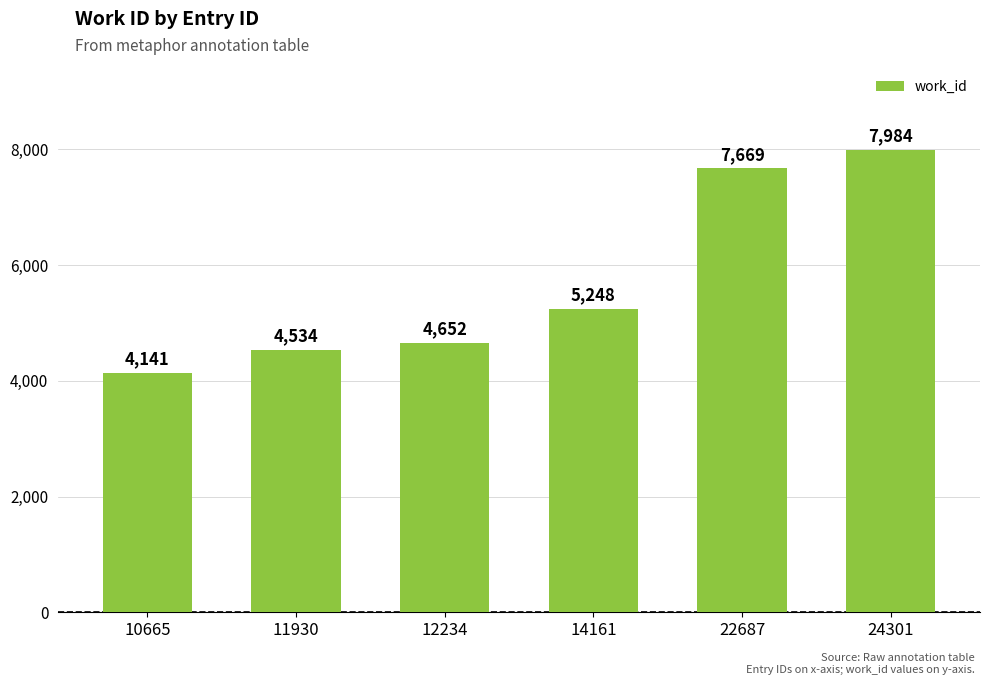

What is the difference between the maximum and minimum values?

3843